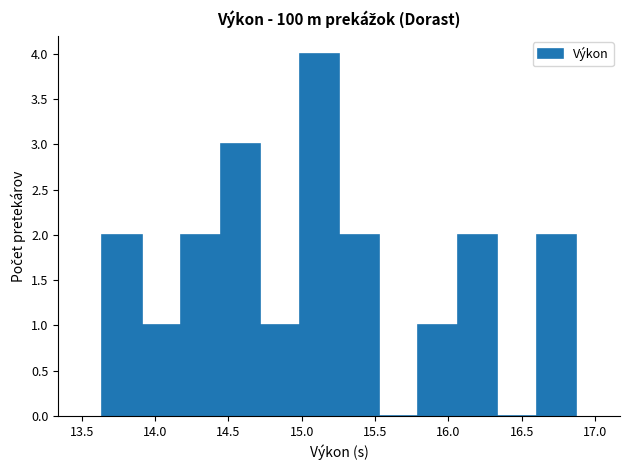

Reading left to right, list every bar in this chart as the range it spans on the x-axis followed by its height. Neither the bar edges nor the heights are printed on the chart, so give them approximately, as read against the axes.

13.65 to 13.90: 2
13.90 to 14.20: 1
14.20 to 14.45: 2
14.45 to 14.70: 3
14.70 to 15.00: 1
15.00 to 15.25: 4
15.25 to 15.50: 2
15.50 to 15.80: 0
15.80 to 16.05: 1
16.05 to 16.35: 2
16.35 to 16.60: 0
16.60 to 16.85: 2